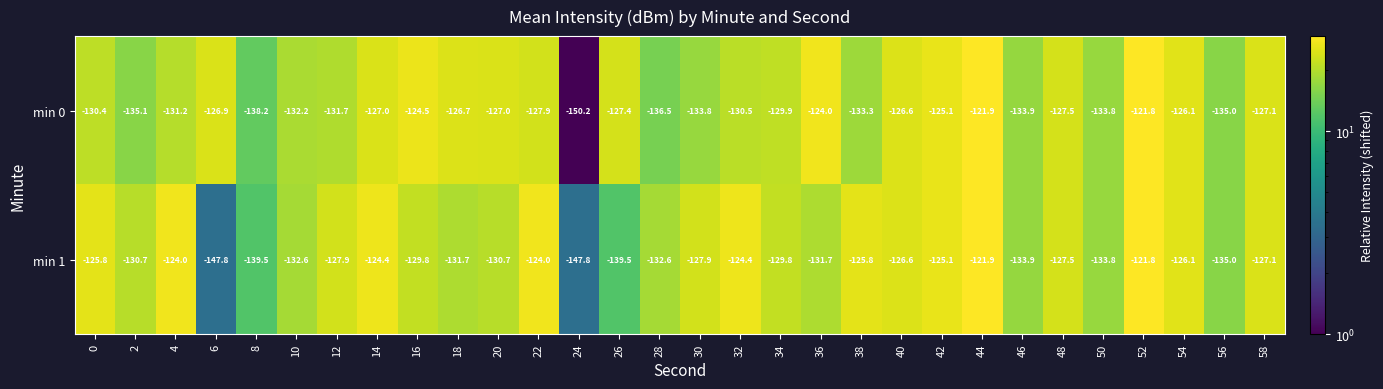

Where does the min 0 series first go above -127?

6